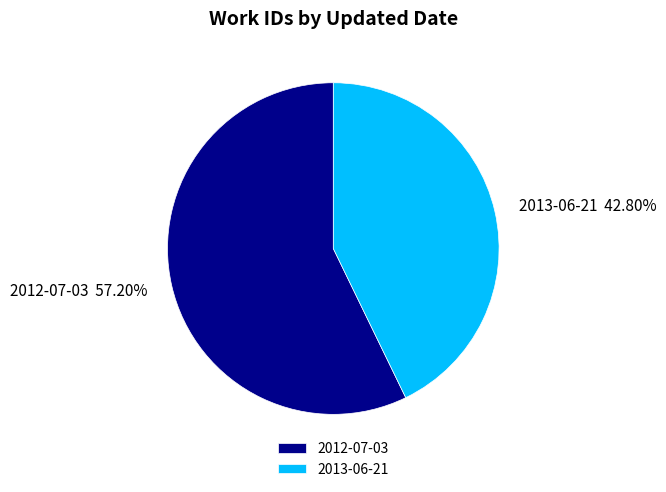

Count the number of slices in the pie.

2